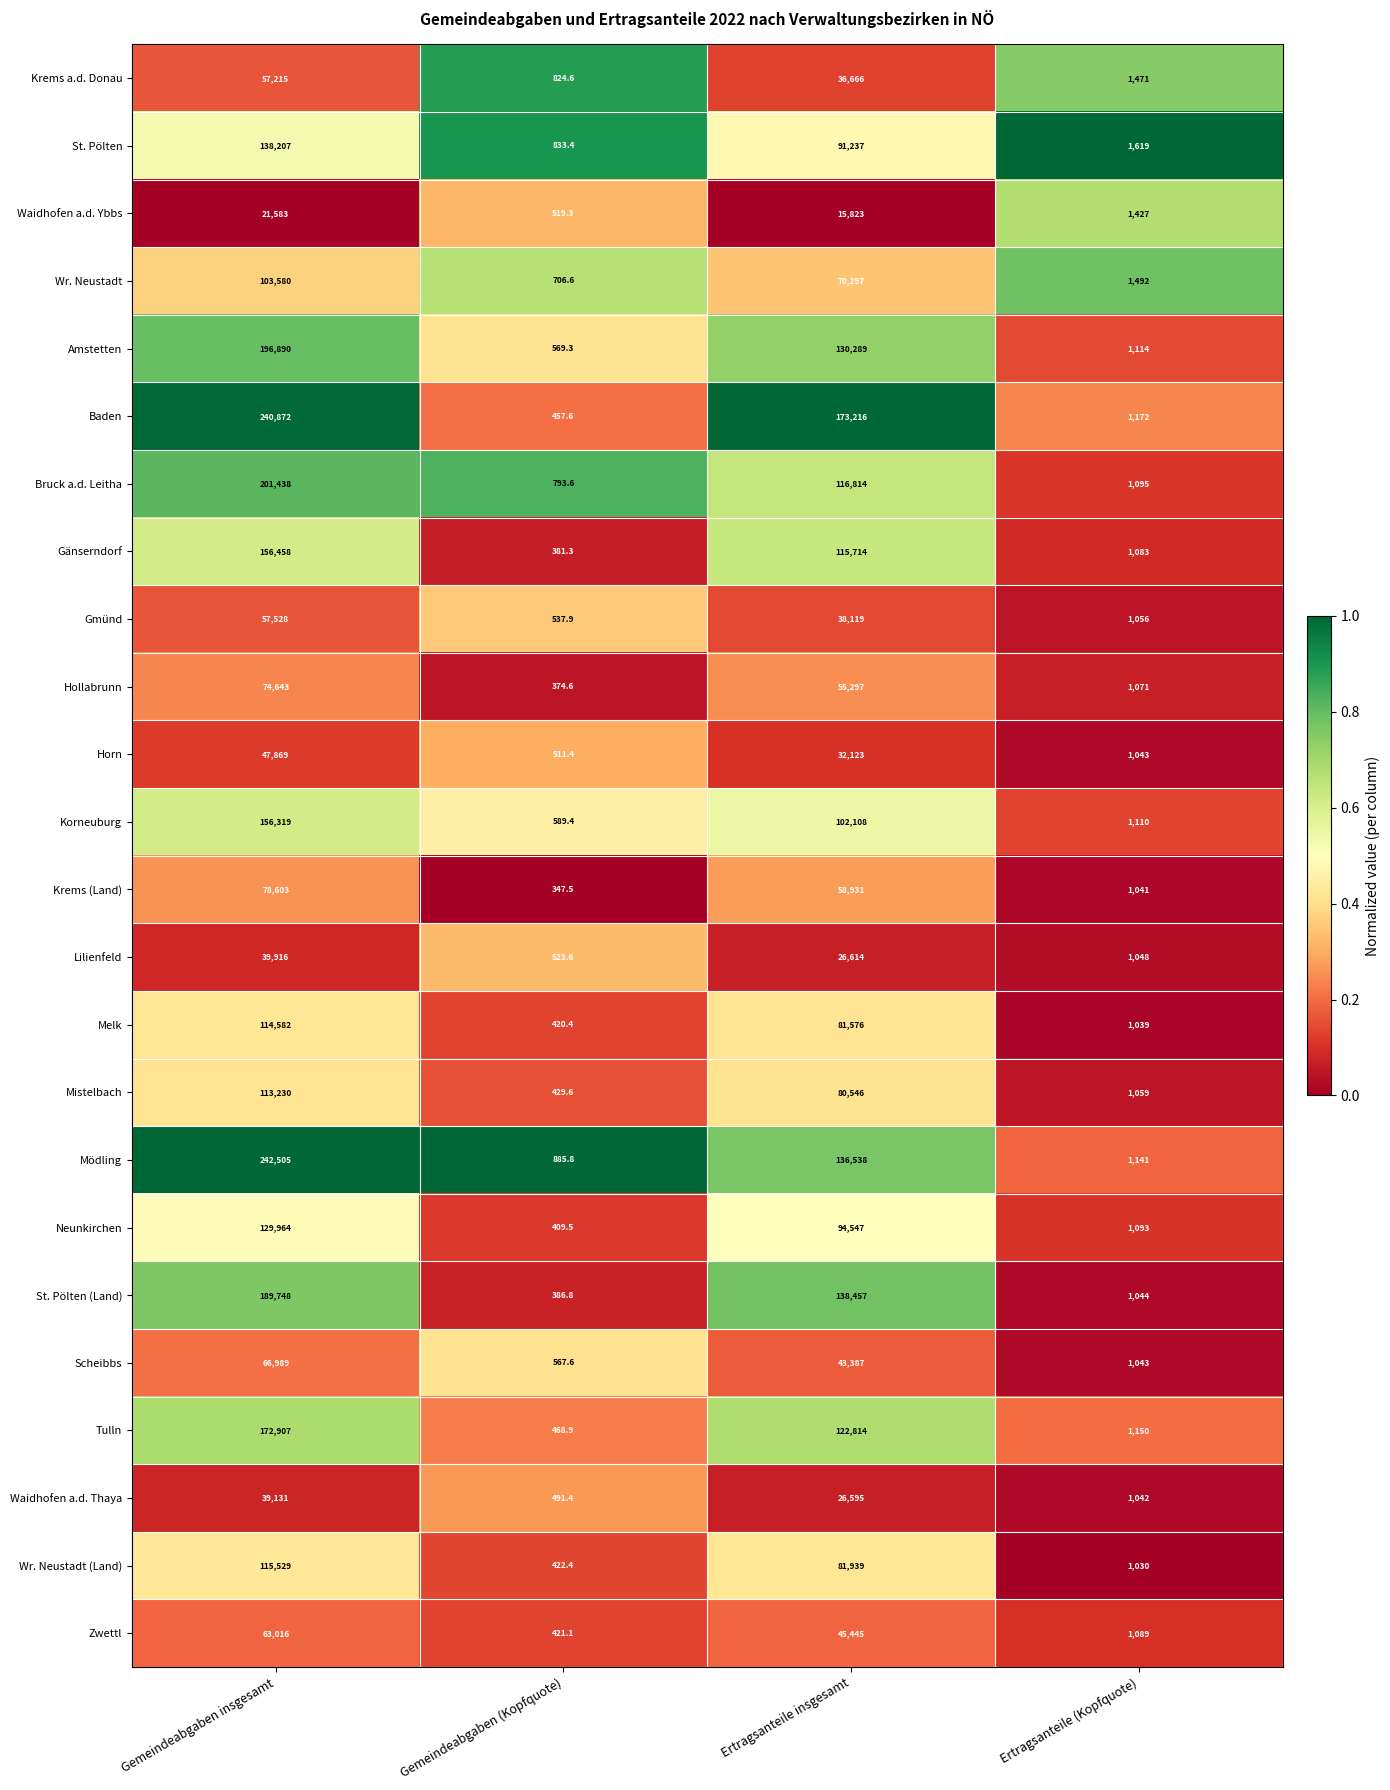

The value of St. Pölten at Gemeindeabgaben (Kopfquote) is 833.4. True or false?

True